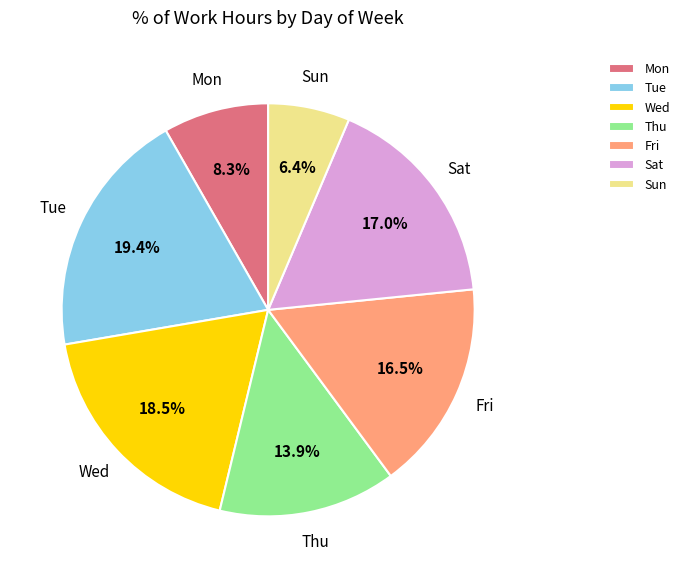

How many slices are in this pie chart?

7